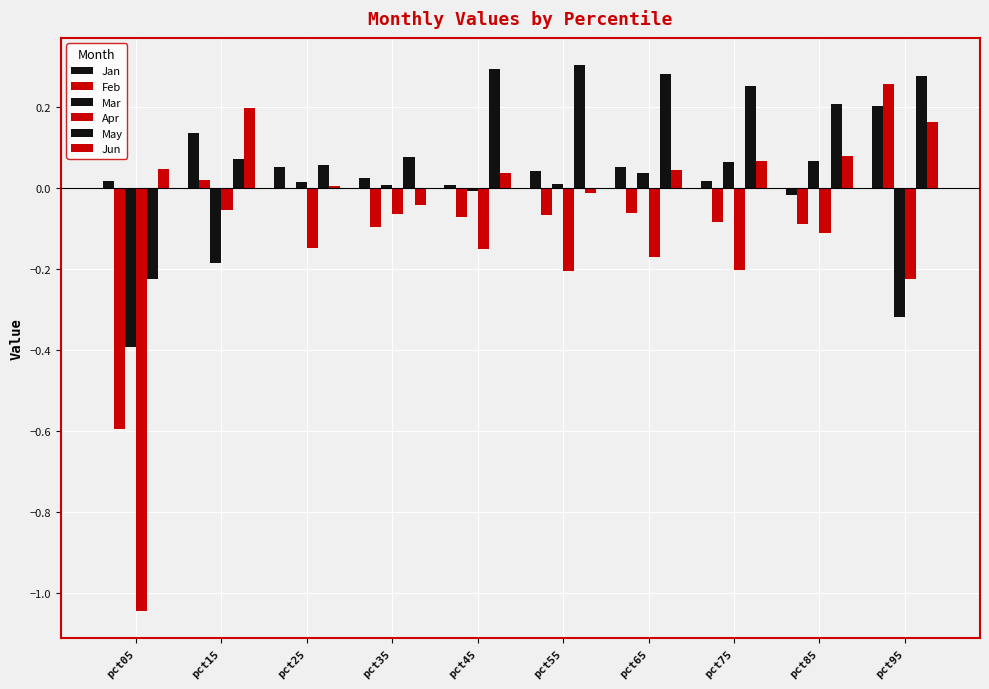

Are the bars horizontal?

No